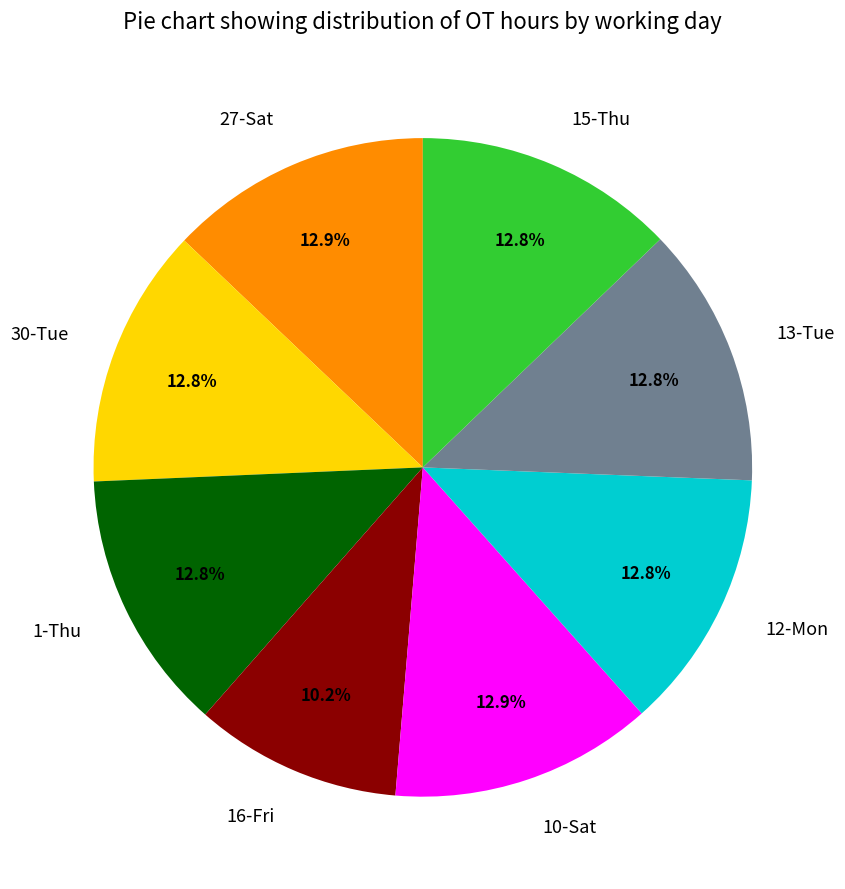

How many segments does this pie chart have?

8